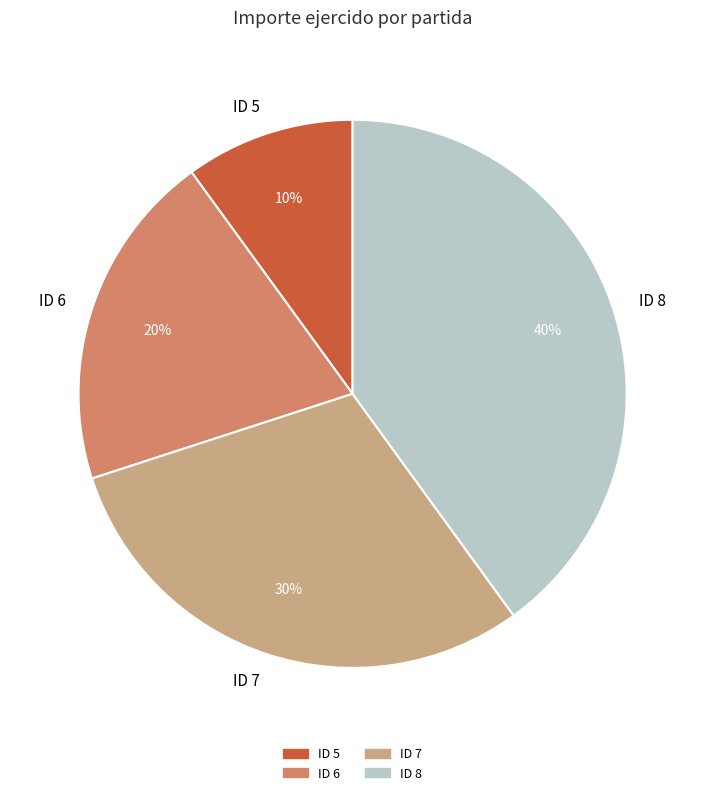

Is there a majority slice in this chart?

No